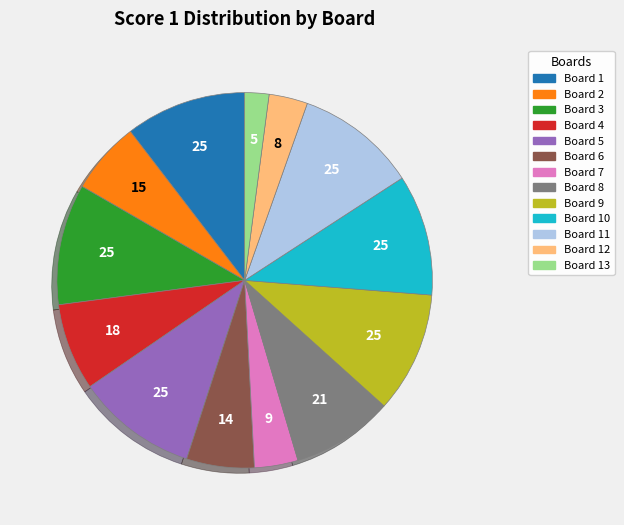

How many segments does this pie chart have?

13